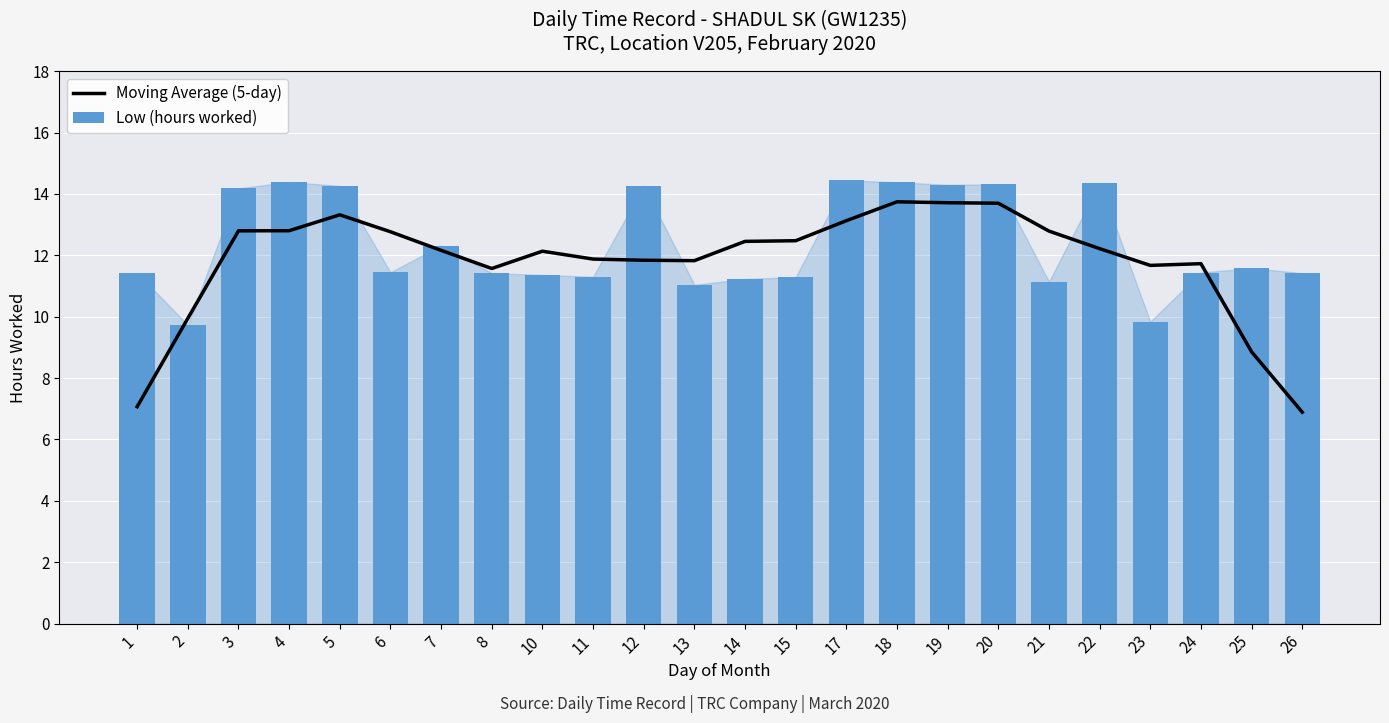

What is the difference between the maximum and minimum values in the Moving Average (5-day) series?

6.9